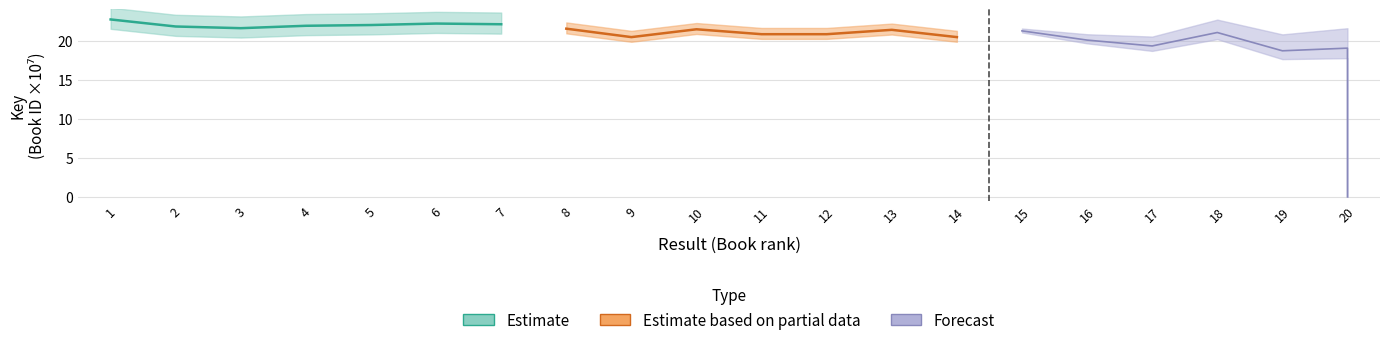

The Estimate based on partial data series shows 31.0 at 8. True or false?

False